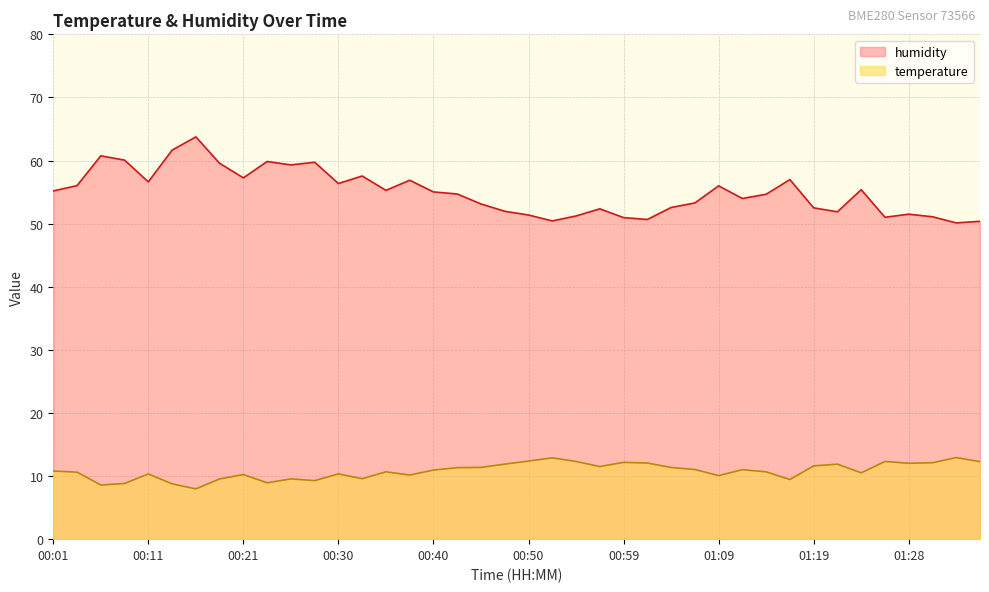

The humidity series shows 52.0 at 00:47. True or false?

True